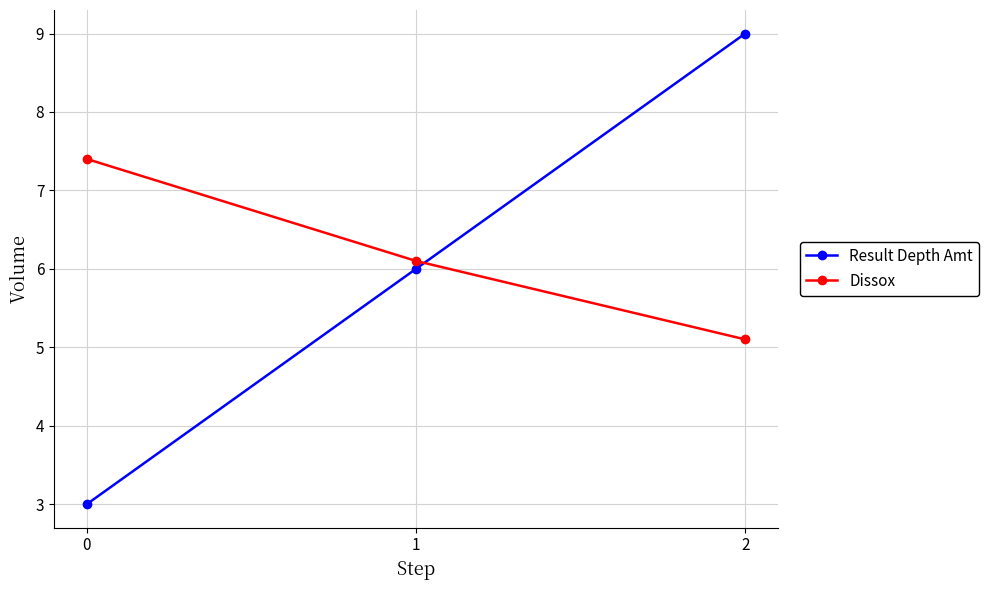

How many data points does each series have?

3